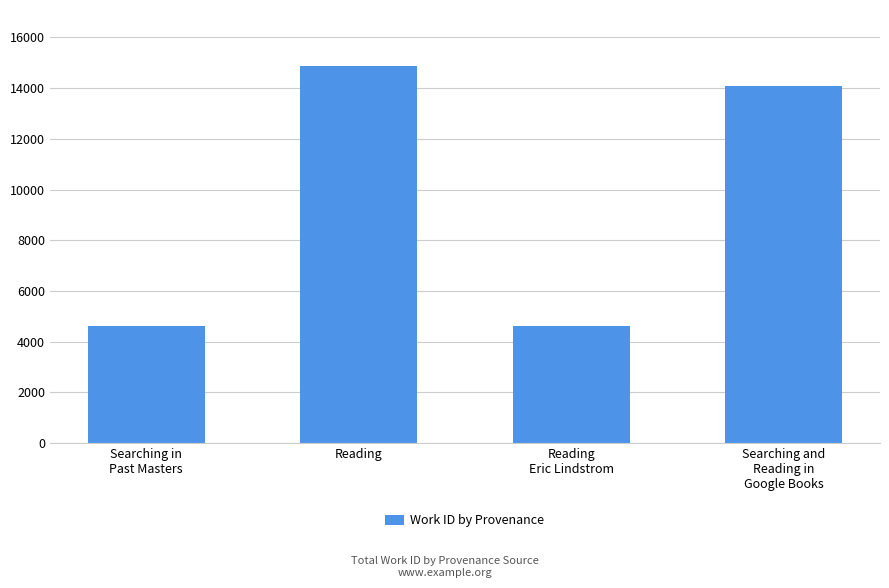

What is the approximate value at Reading
Eric Lindstrom?

4610